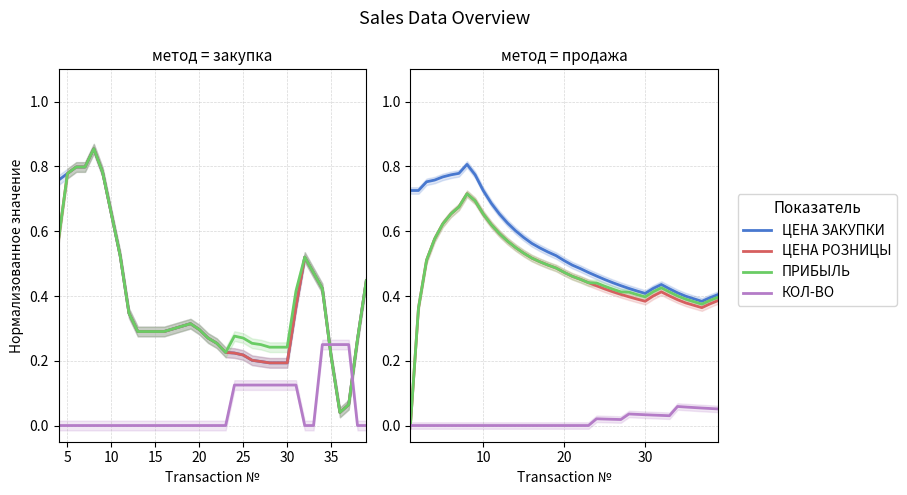

True or false: ЦЕНА ЗАКУПКИ and ЦЕНА РОЗНИЦЫ intersect in this chart.

False